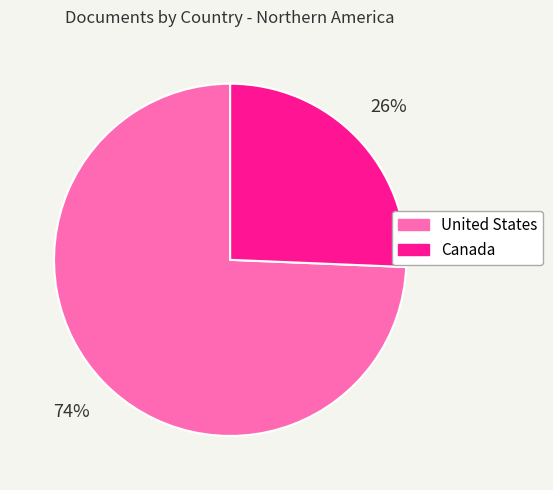

Which category has the smallest portion of the pie?

Canada